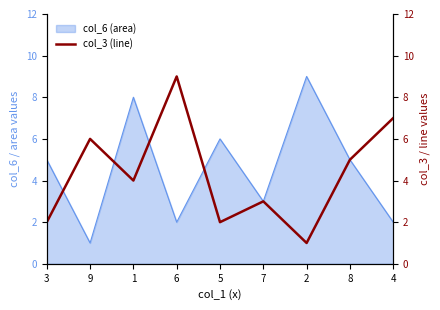

What value does the data have at 9?

6